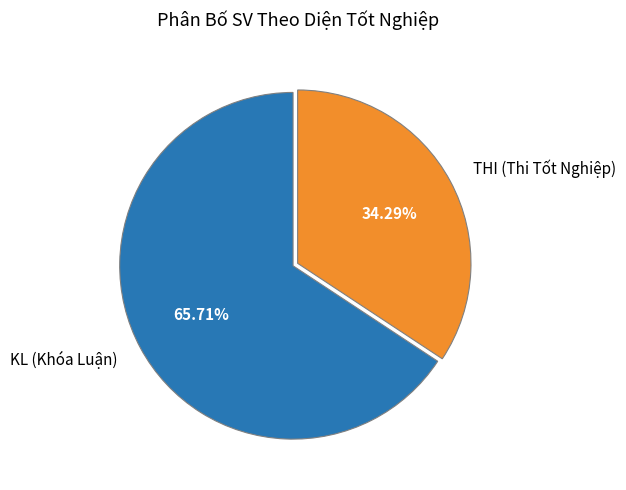

Is THI (Thi Tốt Nghiệp) the majority of the pie?

No